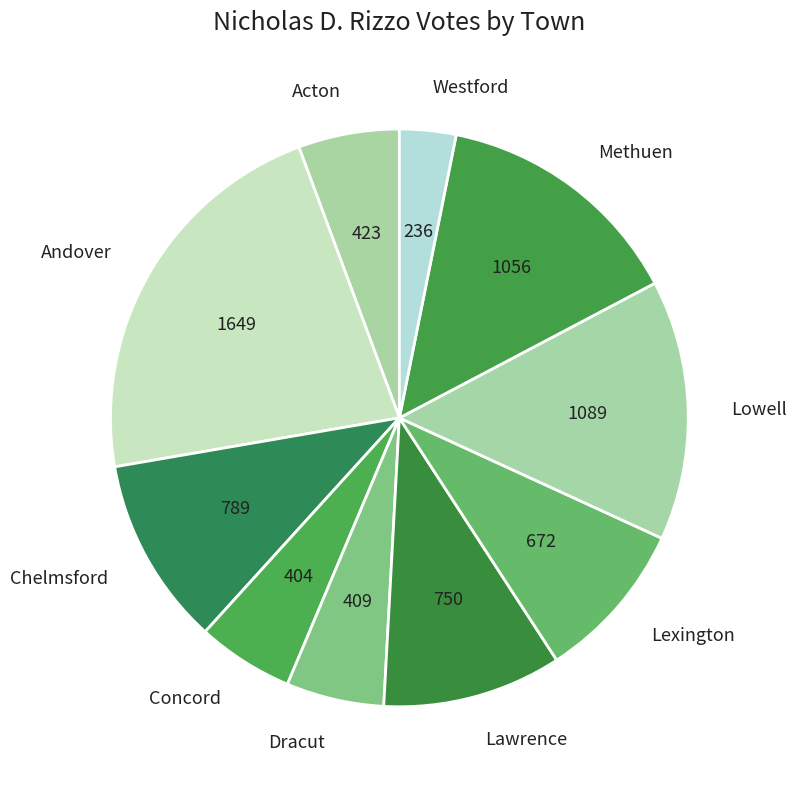

Is the sum of Lexington and Andover greater than half?

No